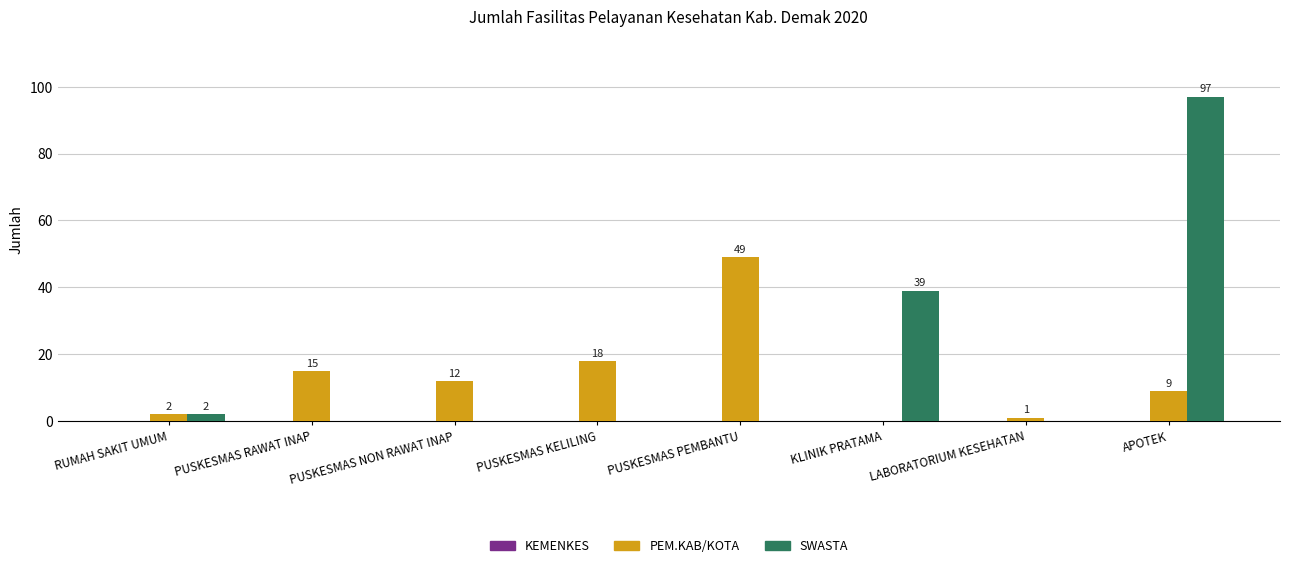

How many values in the SWASTA series exceed 0?

3